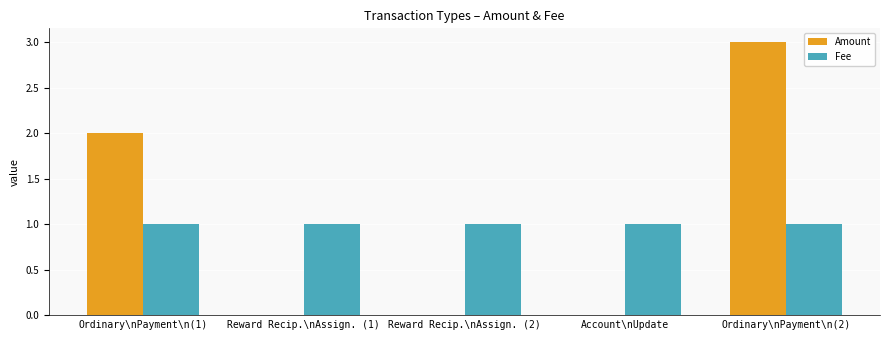

What is the sum of the Amount values at Ordinary\nPayment\n(1) and Account\nUpdate?

2.0